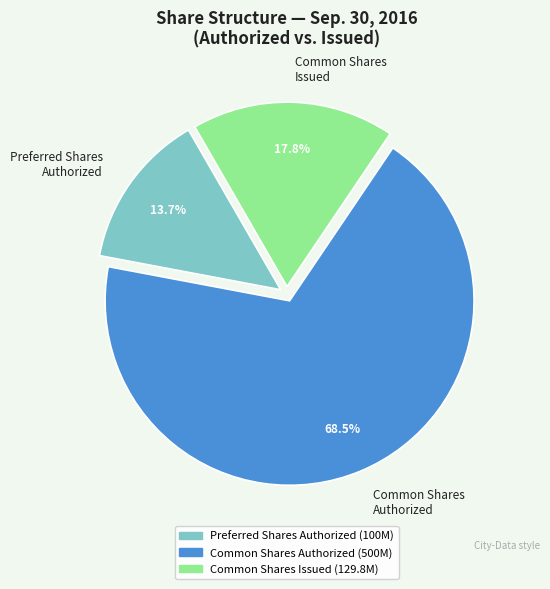

Rank the categories by value from highest to lowest.

Common Shares Authorized, Common Shares Issued, Preferred Shares Authorized